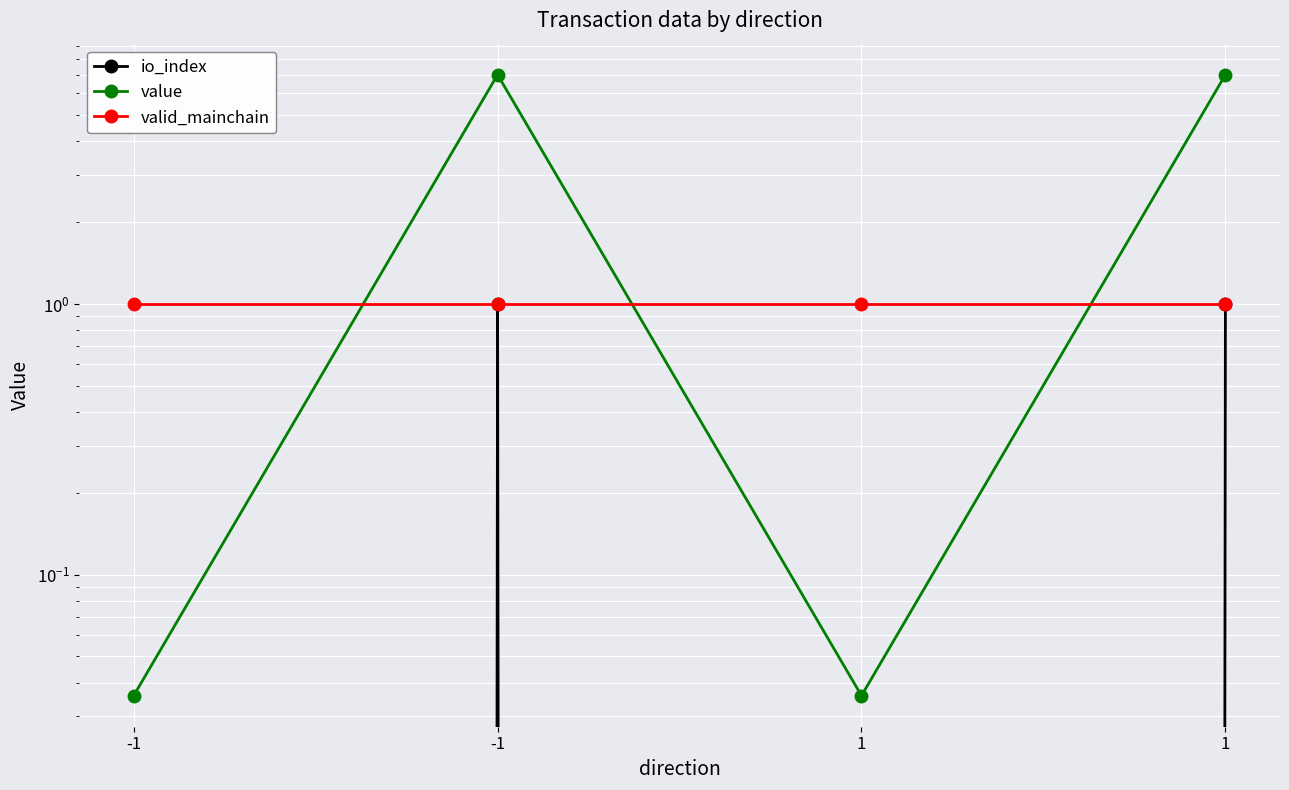

List the labels in order of value value, largest first.

-1, 1, -1, 1